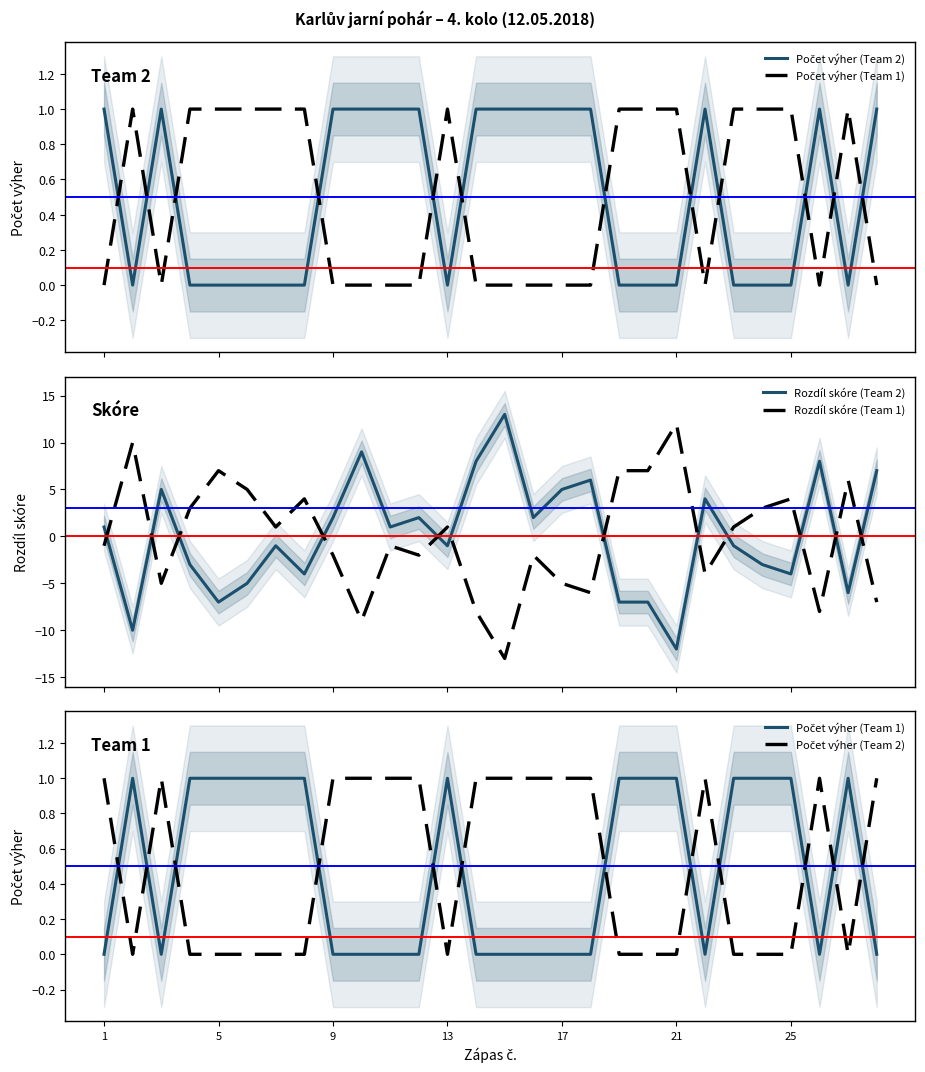

How many interior local valleys does the Počet výher (Team 2) series have?

3